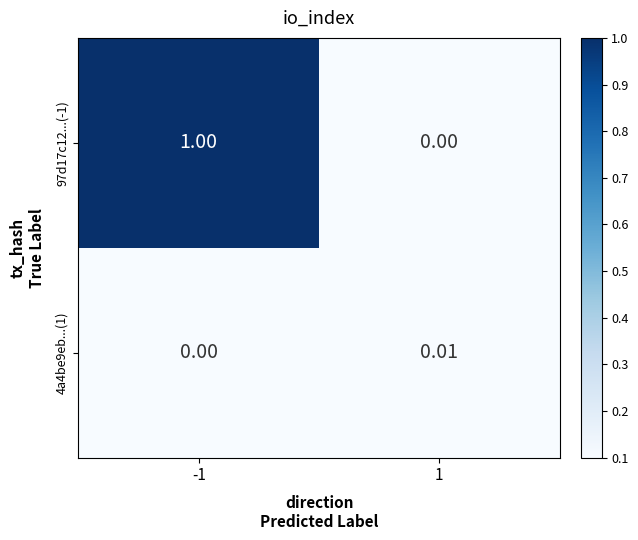

Which series has the largest total across all categories?

97d17c12...(-1)